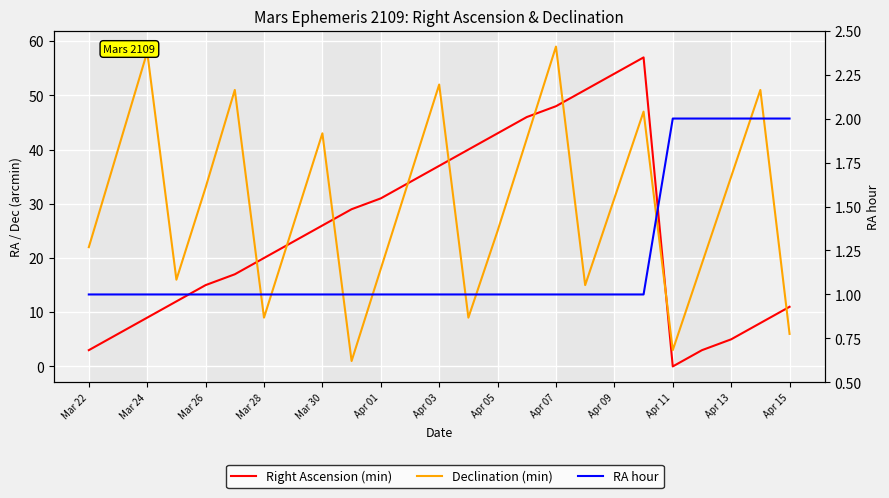

True or false: Declination (min) has a value of 64 at 19.

False